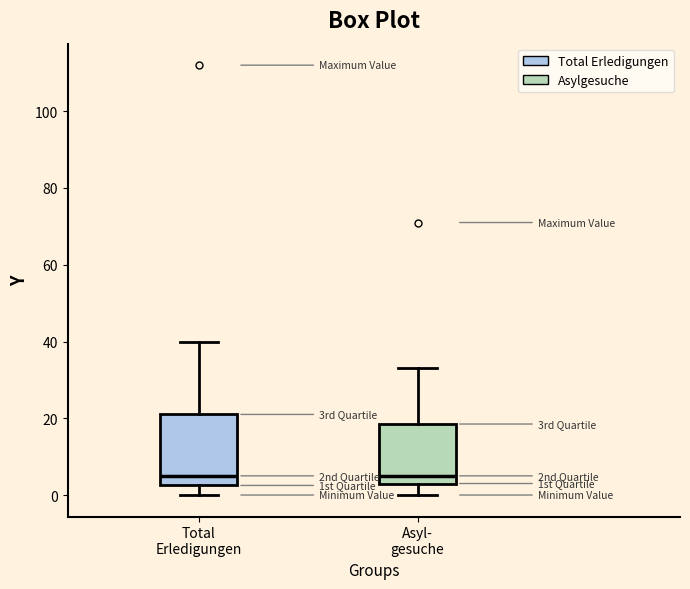

Comparing the boxes themselves (not the whiskers), which one is the tallest?

Total Erledigungen